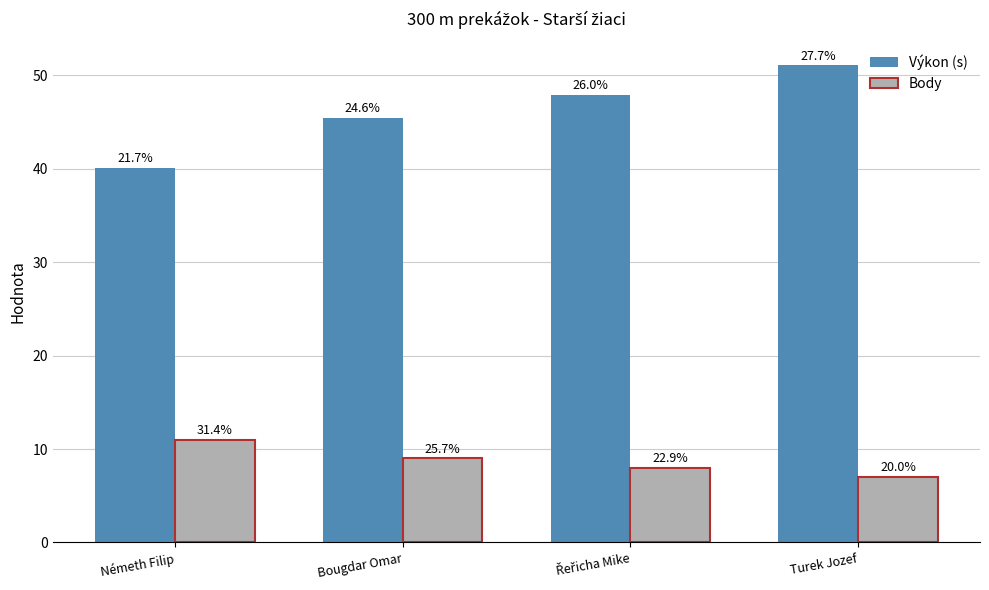

What is the label of the 2nd bar from the left?

Bougdar Omar